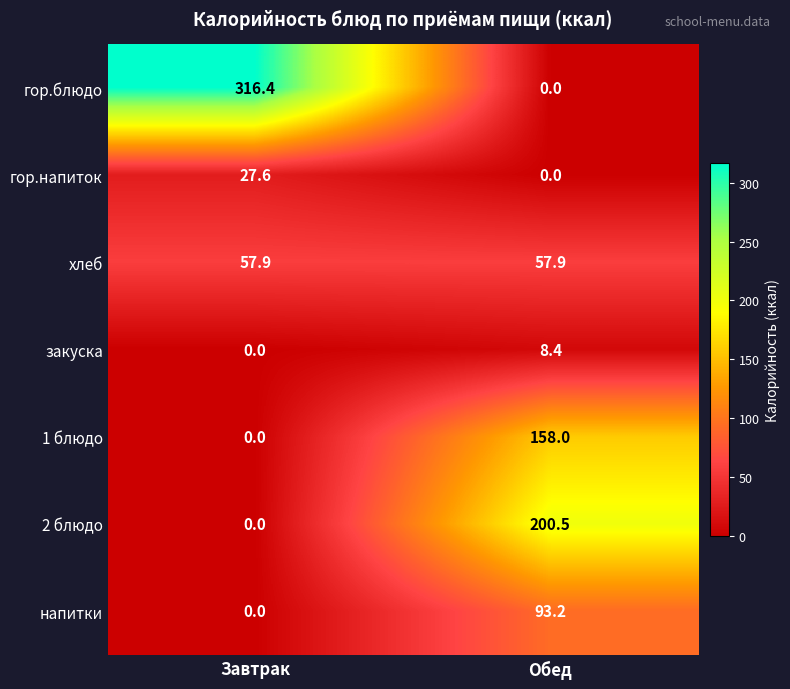

What is the difference between the highest and lowest values at Обед?

200.5